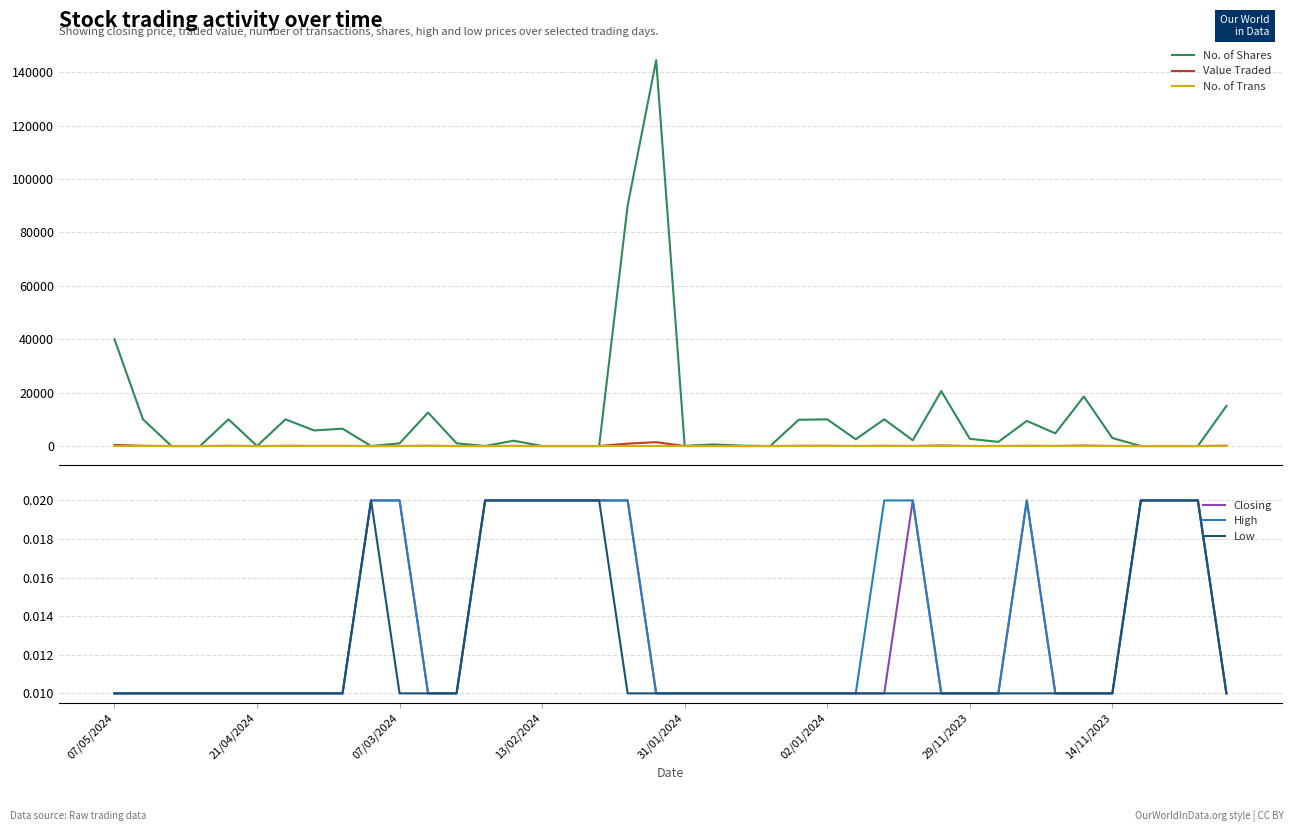

List the series in order of their peak value, lowest first.

Closing, High, Low, No. of Trans, Value Traded, No. of Shares